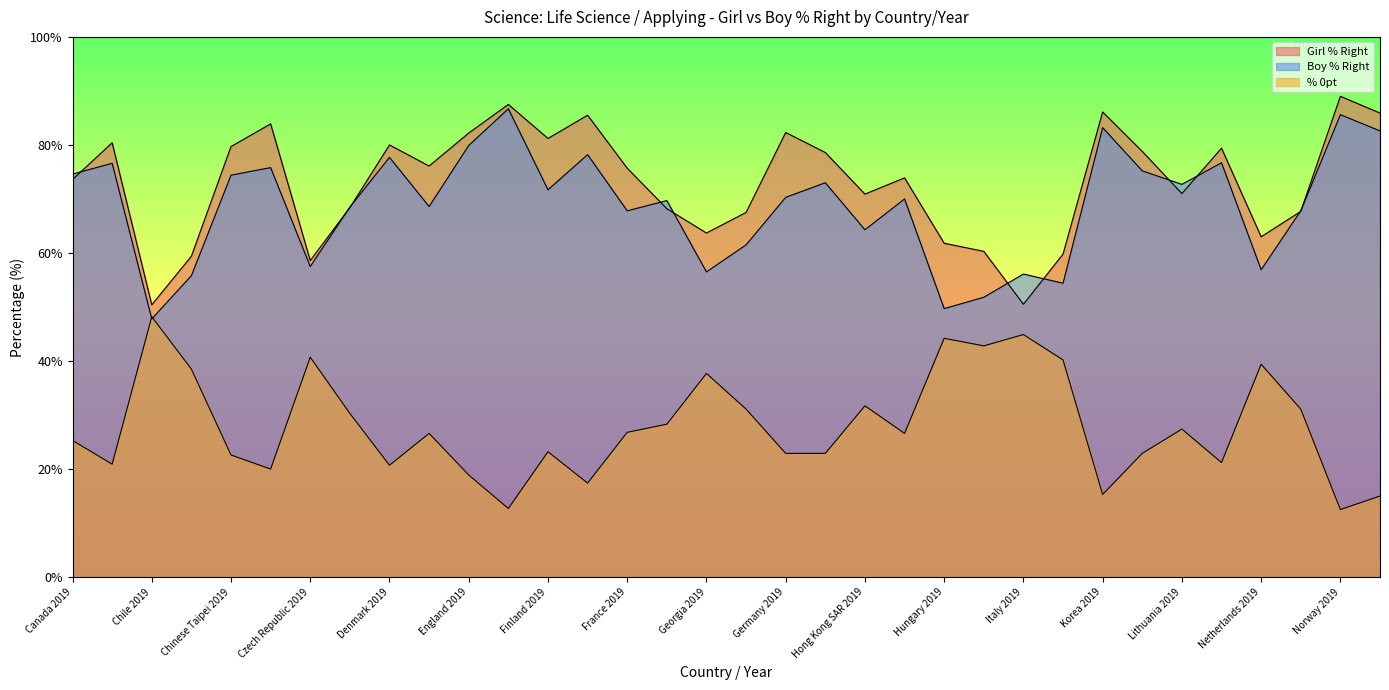

Count the number of data series in this chart.

3